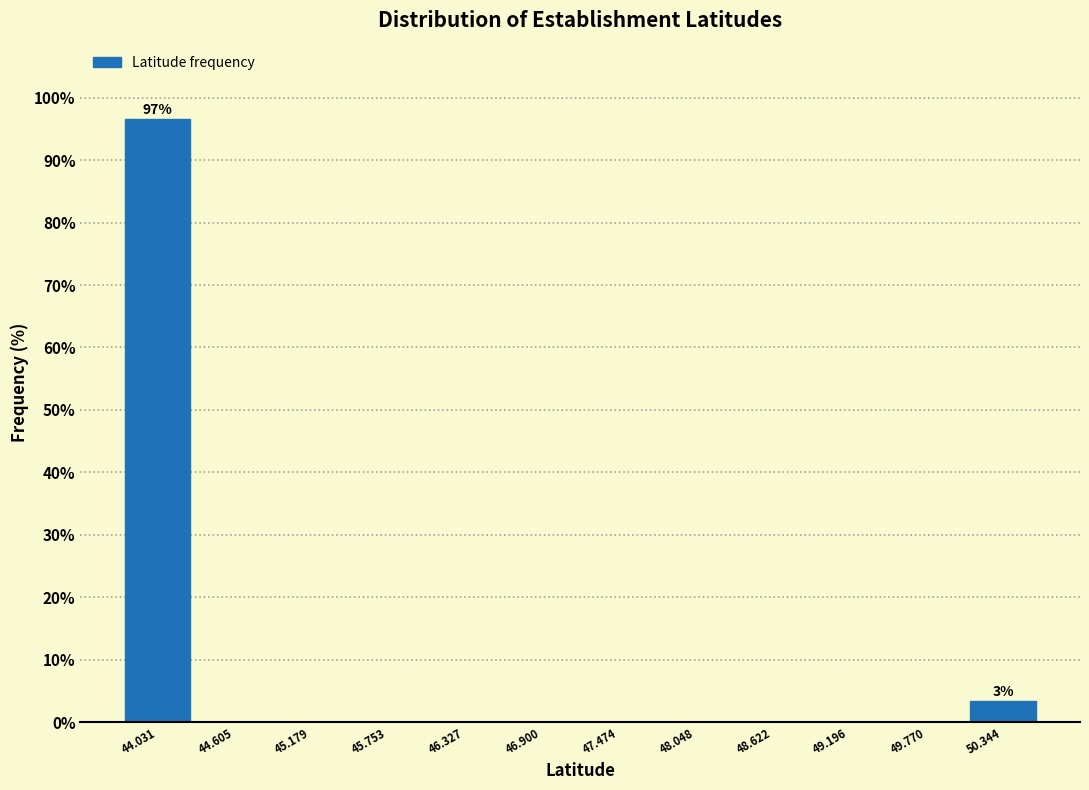

Over which range of the x-axis is the bar tallest?

43.7 to 44.3